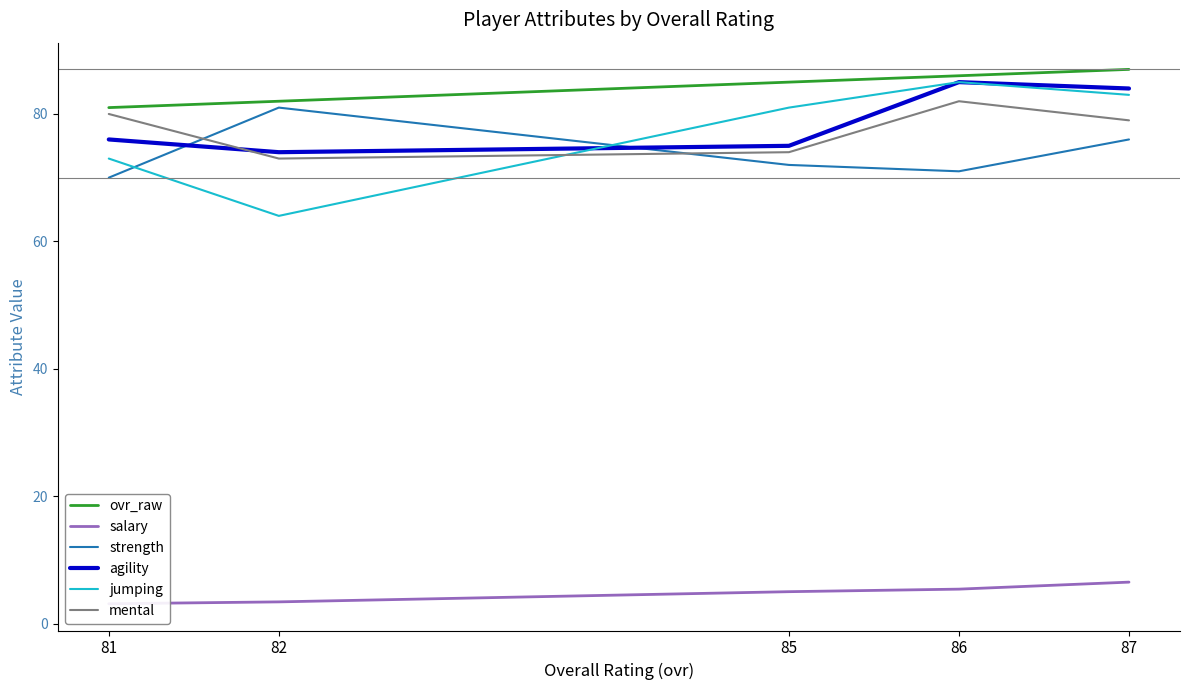

What is the spread (max minus min) of values at 87?

80.5